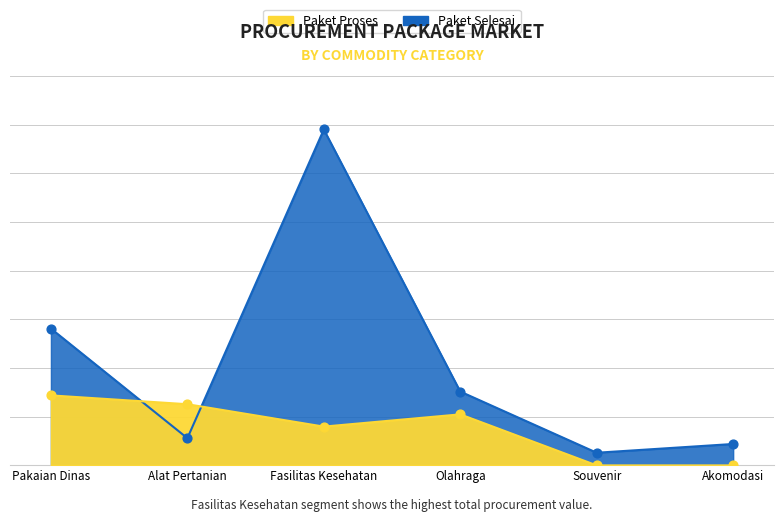

Which series reaches the minimum Y coordinate?

Paket Proses